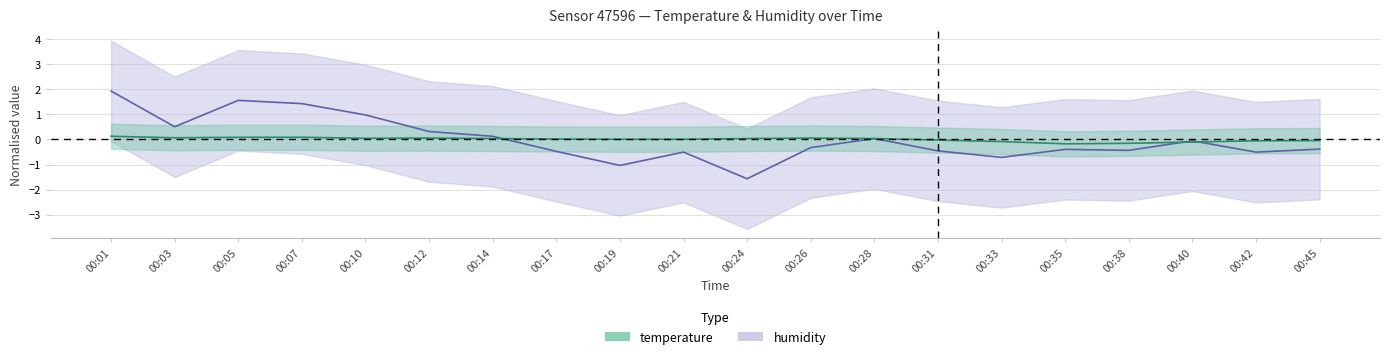

What is the value of the humidity point at the 10th from the left?

-0.5